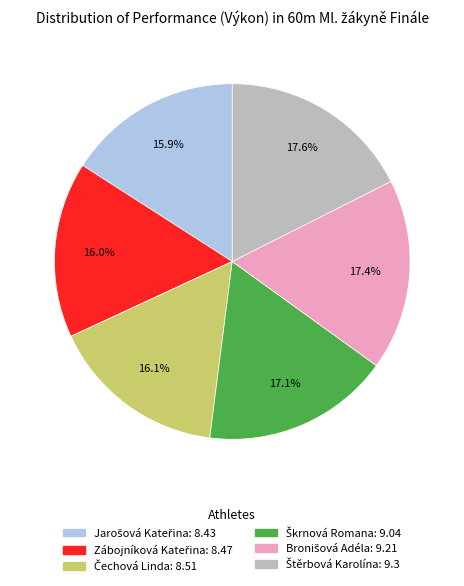

Is there any slice that represents more than half of the pie?

No